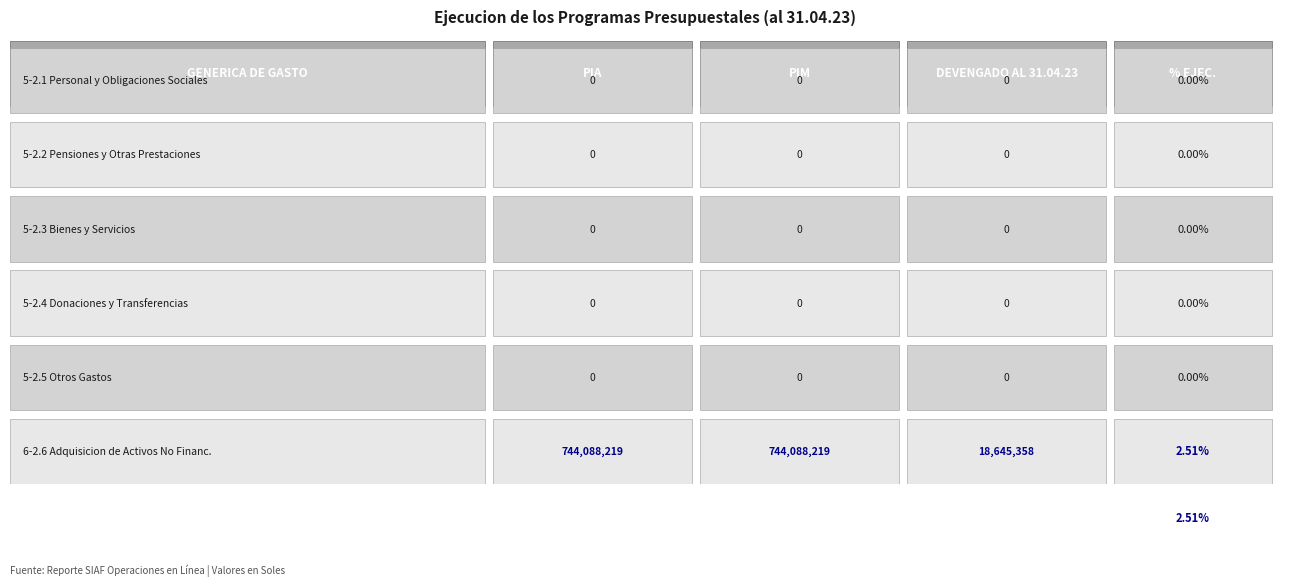

The 6-2.6 Adquisicion de Activos No Financ. series shows 30342811.0 at 2. True or false?

False